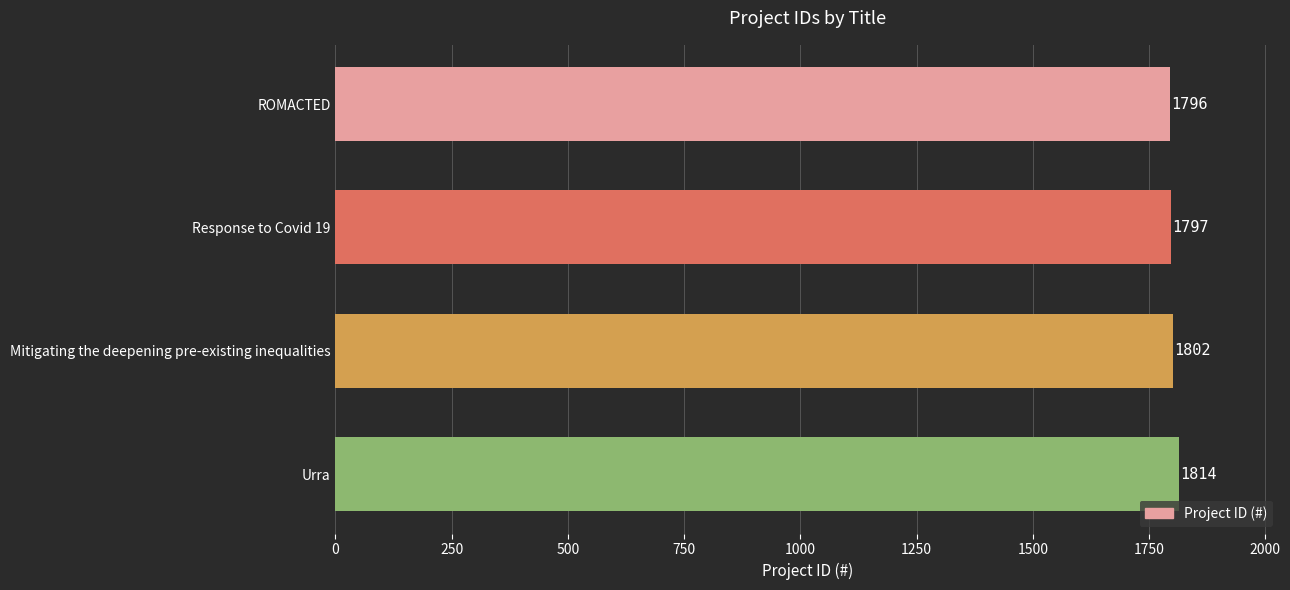

What is the sum of the values at Urra and Response to Covid 19?

3611